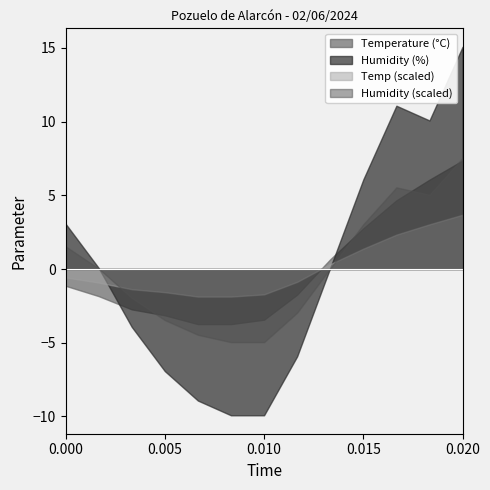

What is the difference between the Temperature (°C) values at 05:00 and 06:00?

0.6